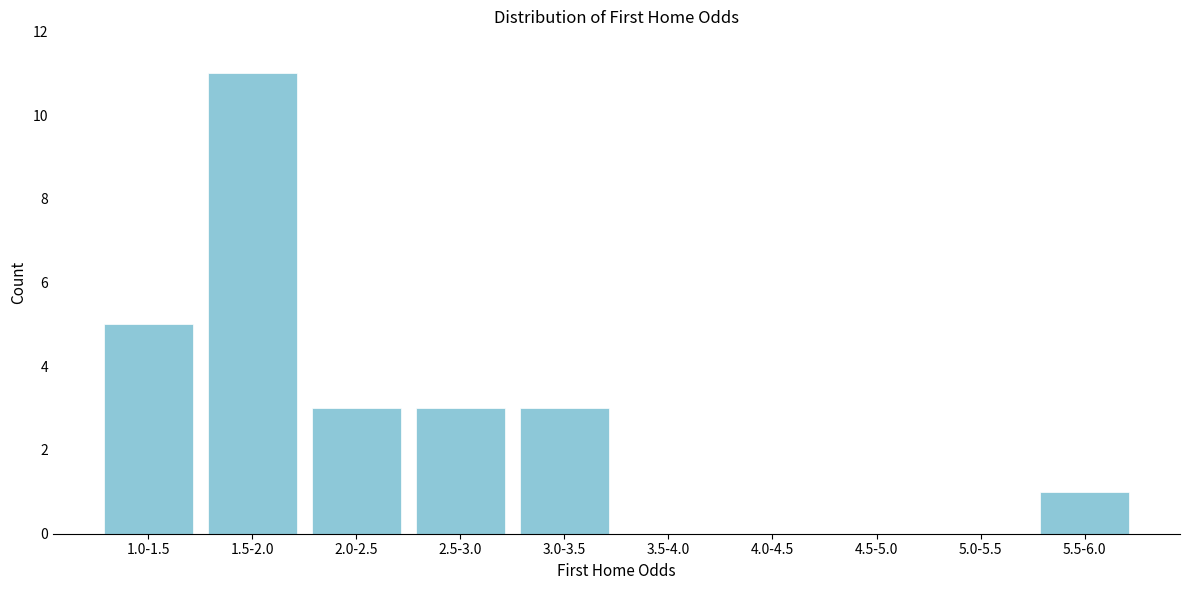

Reading left to right, transcribe all the data shown in this chart.

1.0-1.5=5	1.5-2.0=11	2.0-2.5=3	2.5-3.0=3	3.0-3.5=3	3.5-4.0=0	4.0-4.5=0	4.5-5.0=0	5.0-5.5=0	5.5-6.0=1